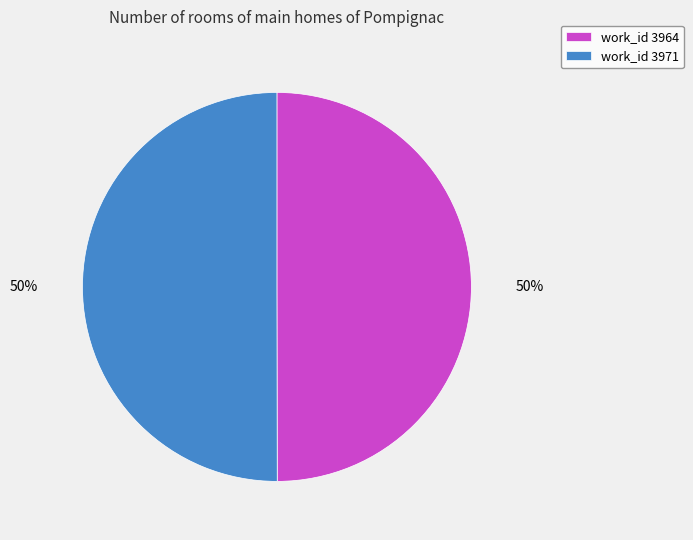

True or false: work_id 3964 accounts for 41% of the total.

False